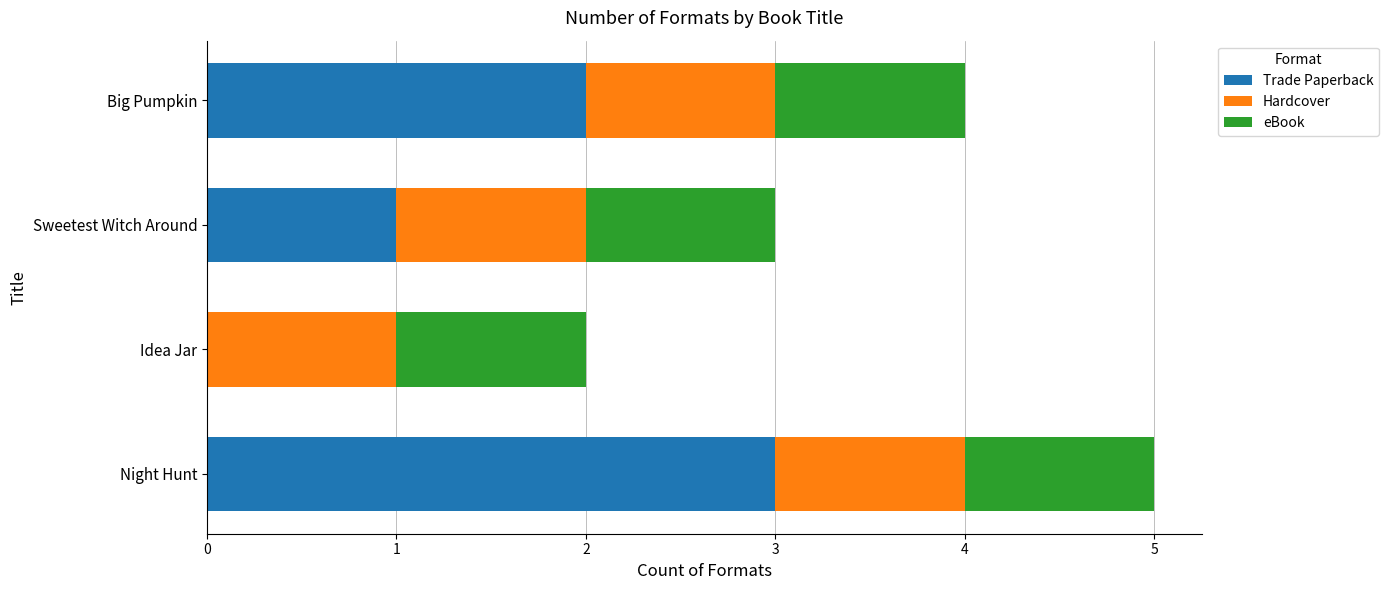

What is the sum of the Trade Paperback values at Big Pumpkin and Sweetest Witch Around?

3